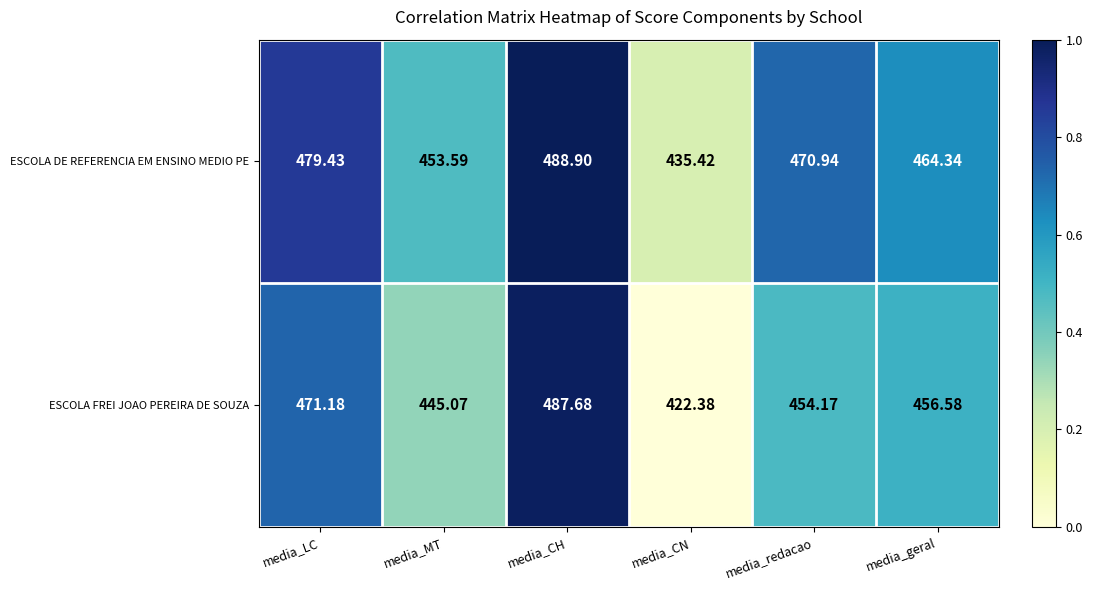

Where does the ESCOLA FREI JOAO PEREIRA DE SOUZA series first go above 456?

media_LC